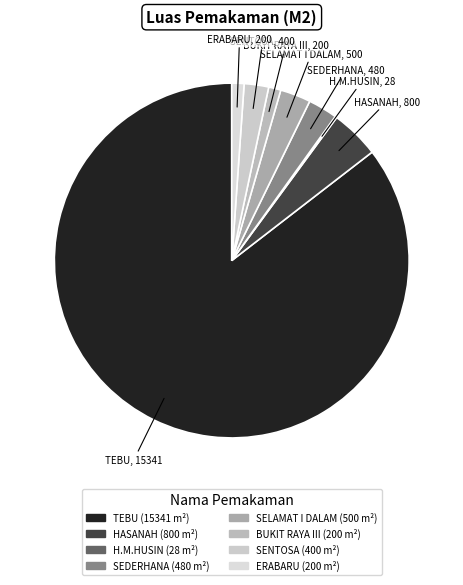

Rank the categories by value from lowest to highest.

GANG H.M.HUSIN, GANG BUKIT RAYA III, GANG ERABARU, GANG SENTOSA, GANG SEDERHANA, GANG SELAMAT I DALAM, GANG HASANAH, JALAN TEBU